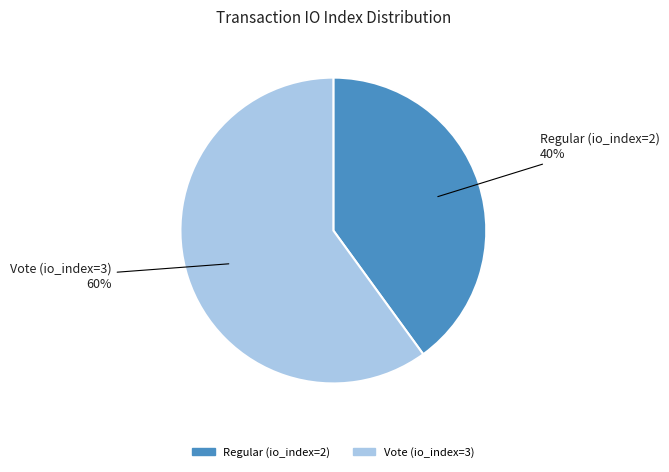

Is it true that Vote (io_index=3) is 60% of the pie?

True